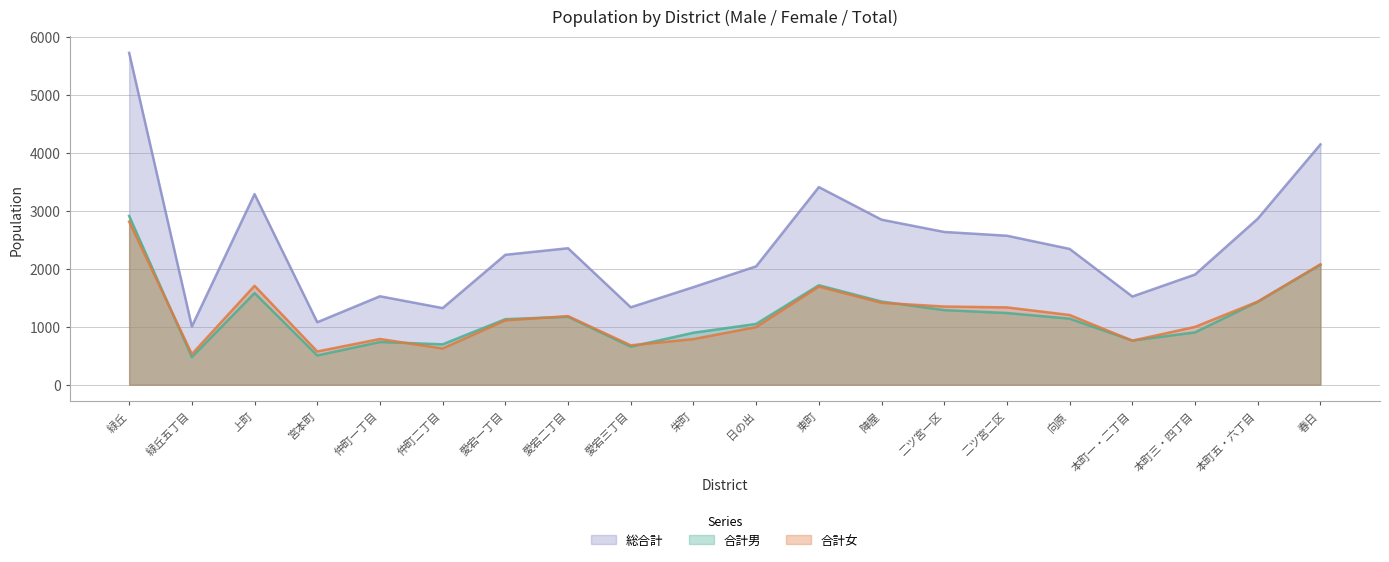

What value does the 総合計 series have at 向原?

2343